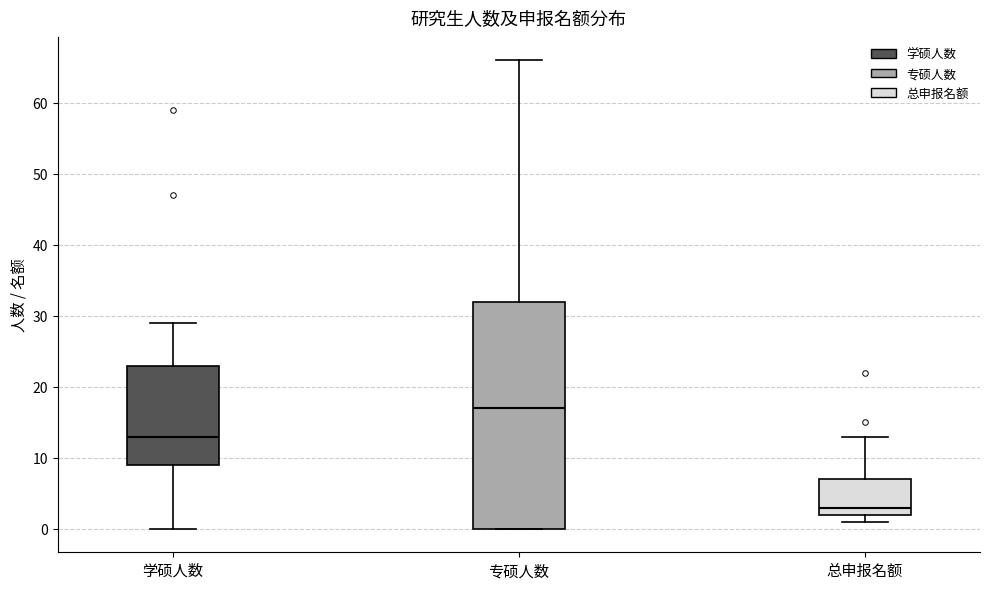

Reading left to right, read every box against the y-axis: the position of its median line, the range the box covers, and the ends of its whiskers. The values are not printed on the chart, so give them approximately, as read against the axis.

学硕人数: median 13, box 9 to 23, whiskers 0 to 29
专硕人数: median 17, box 0 to 32, whiskers 0 to 66
总申报名额: median 3, box 2 to 7, whiskers 1 to 13